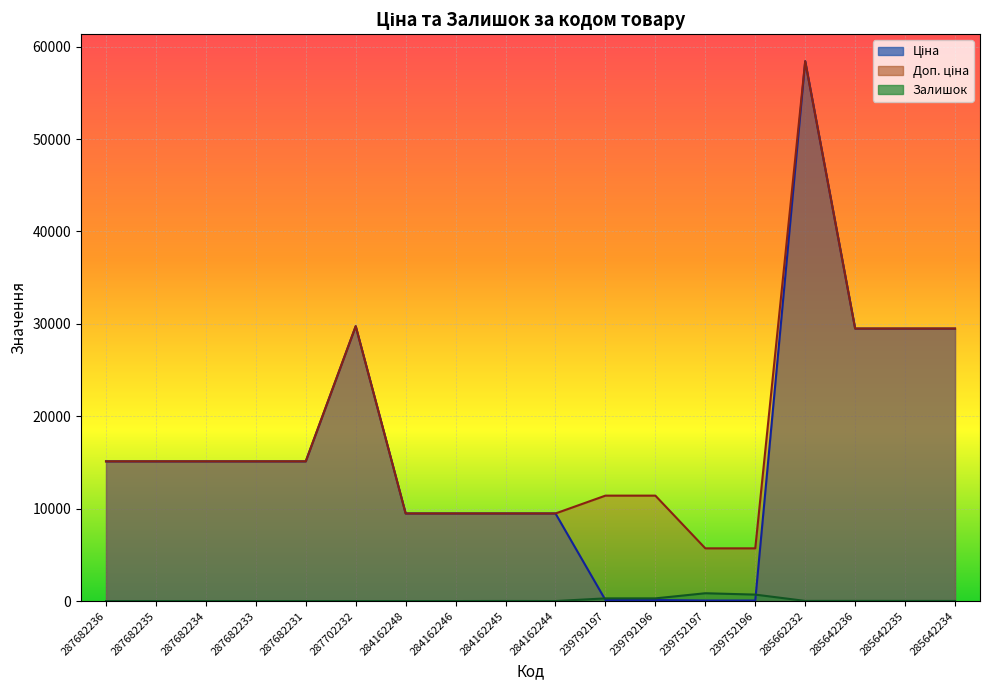

The value of Доп. ціна at 287682235 is 15120.0. True or false?

True